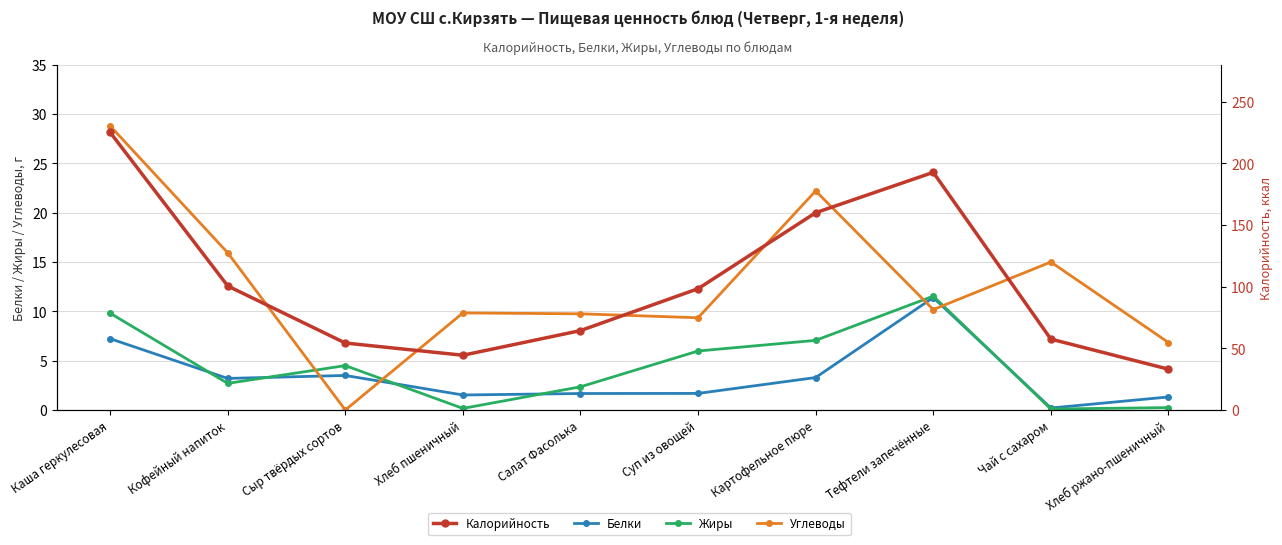

What position from the right is Картофельное пюре?

4